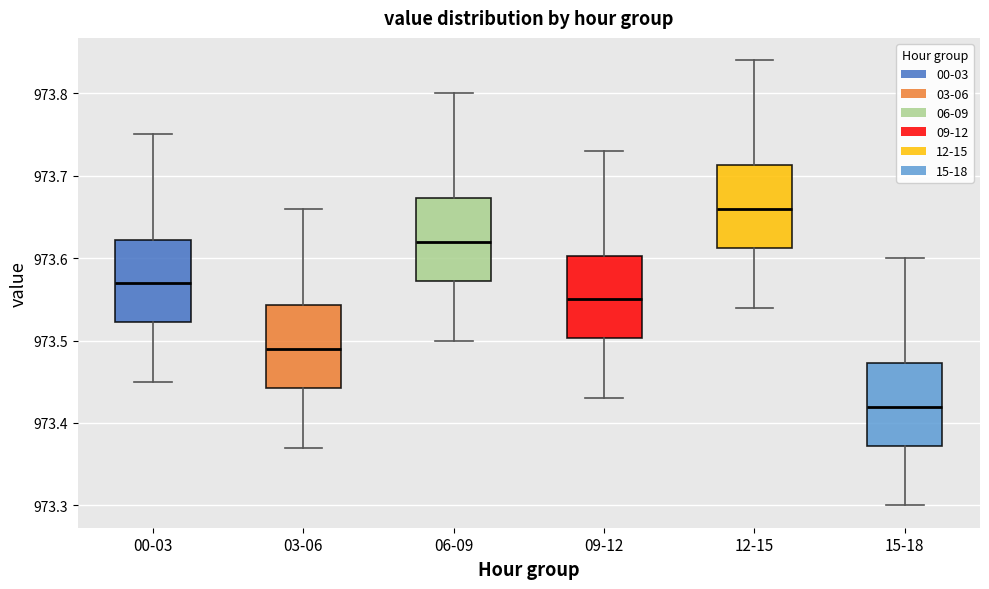

Which box's median line is the lowest?

15-18